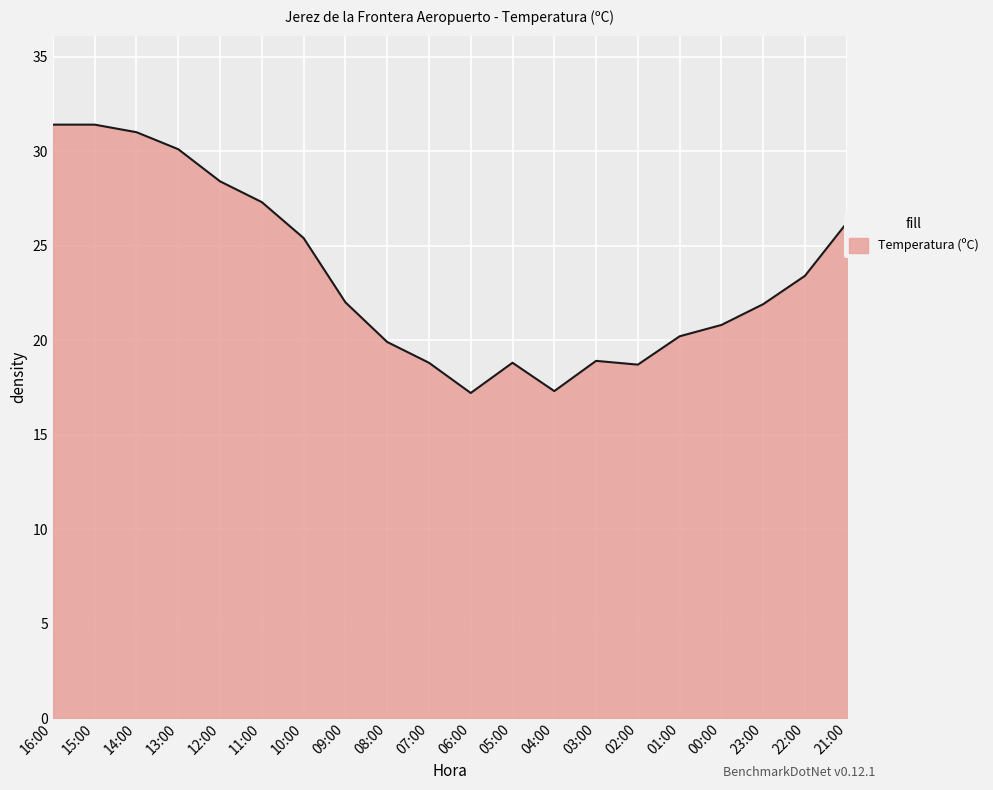

What is the minimum value shown in the chart?

17.2